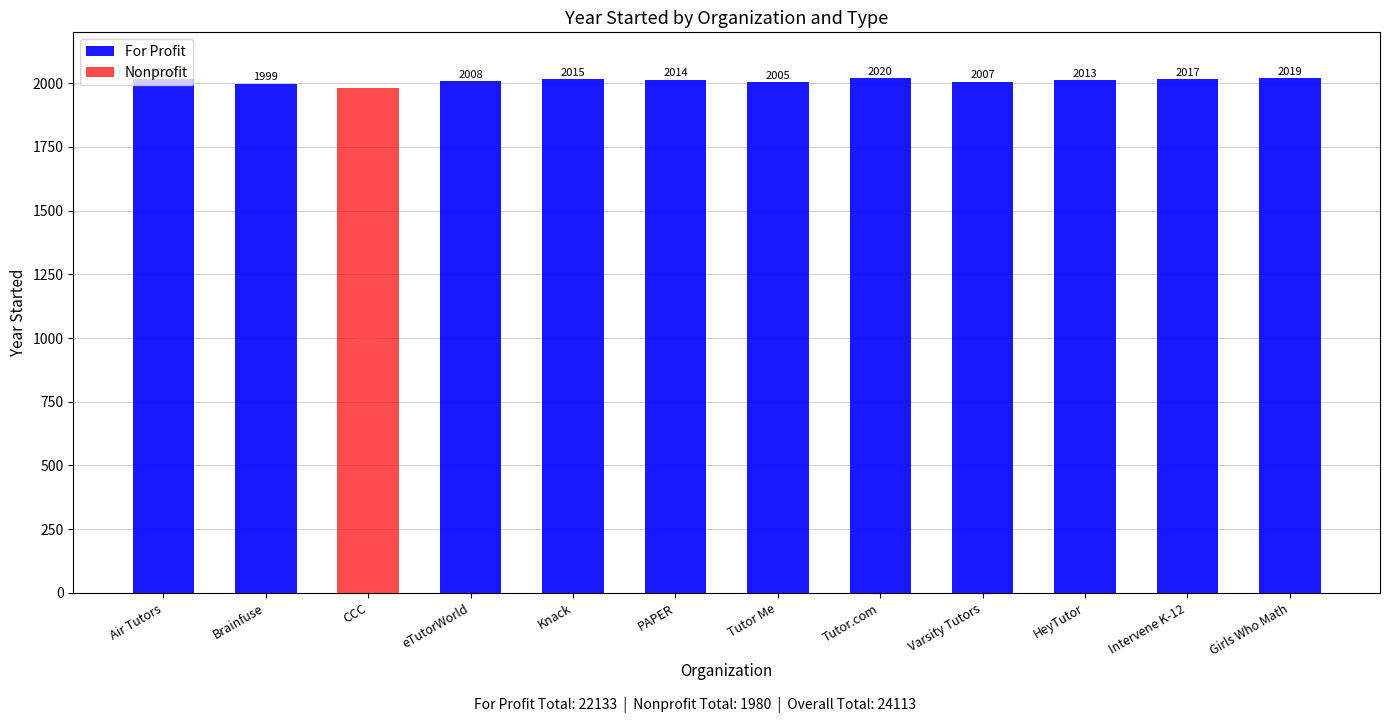

What is the maximum value shown in the chart?

2020